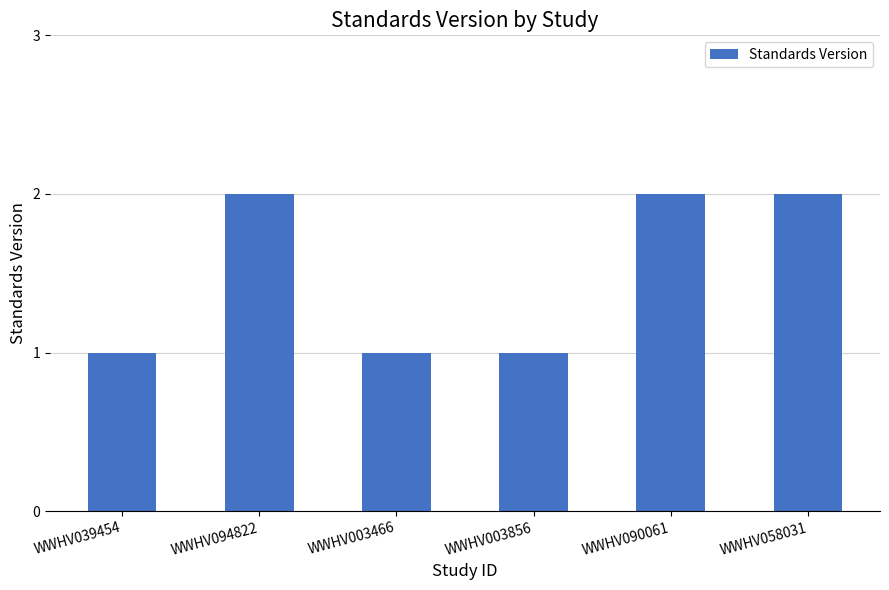

How many data points does each series have?

6